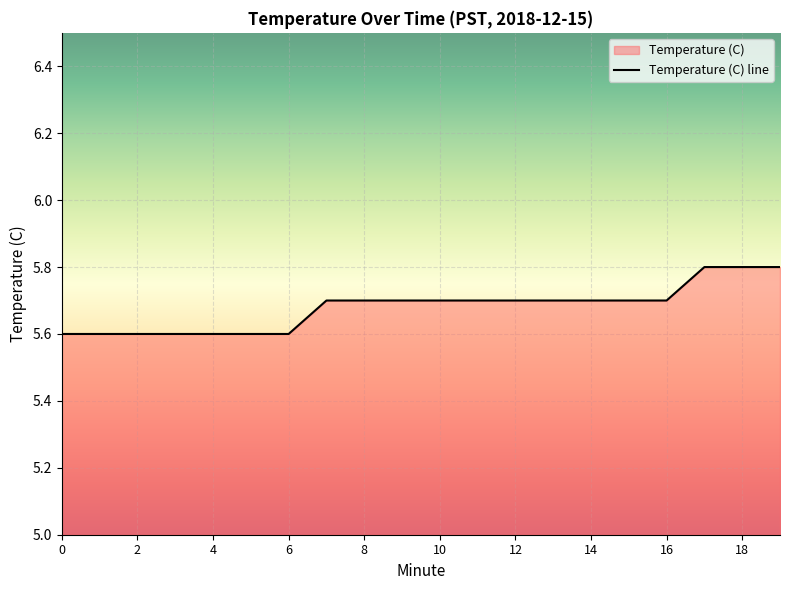

True or false: the data has more than 0 interior local peaks.

False